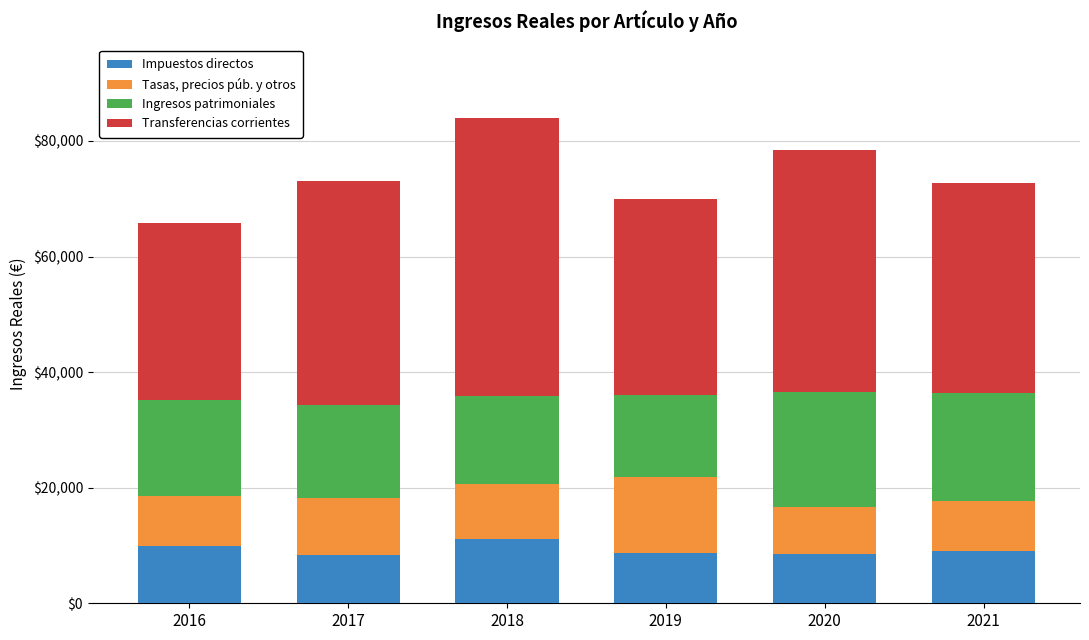

What is the total value across all series at 2021?

72703.6